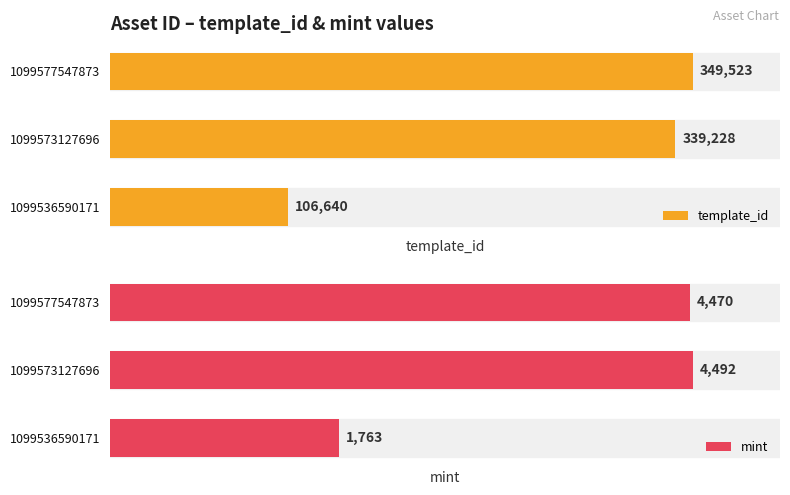

Rank the categories by mint value from highest to lowest.

1099573127696, 1099577547873, 1099536590171